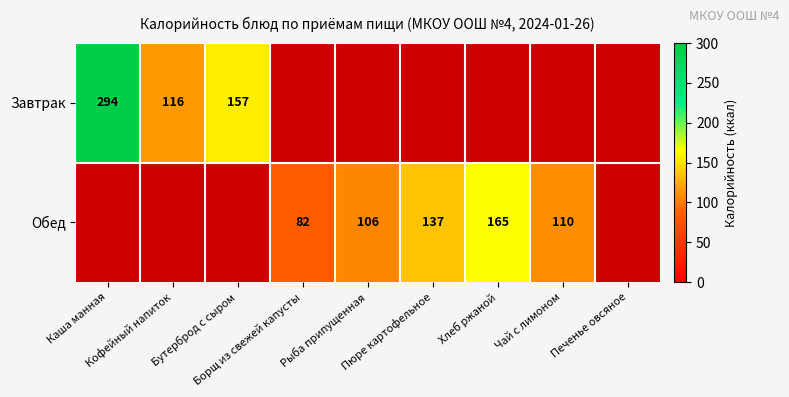

What is the highest value of the Завтрак series?

294.0